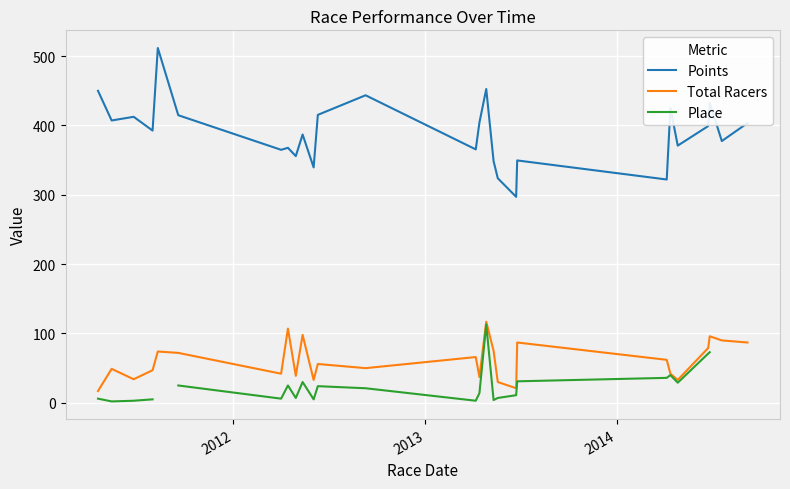

True or false: Total Racers and Points intersect in this chart.

False